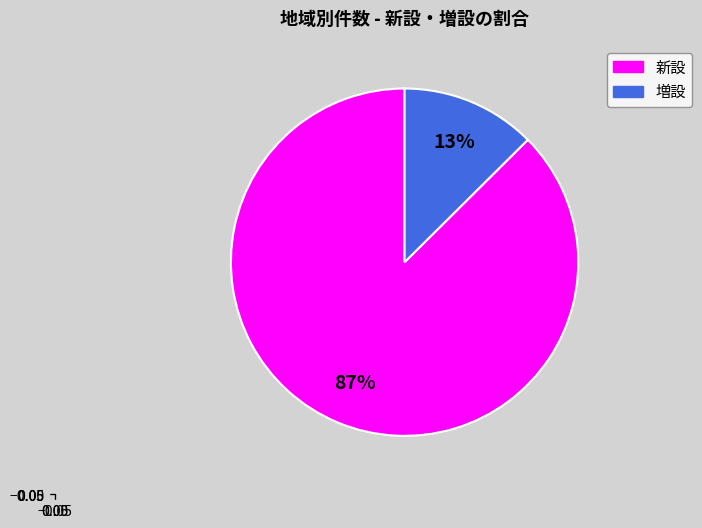

Is there any slice that represents more than half of the pie?

Yes